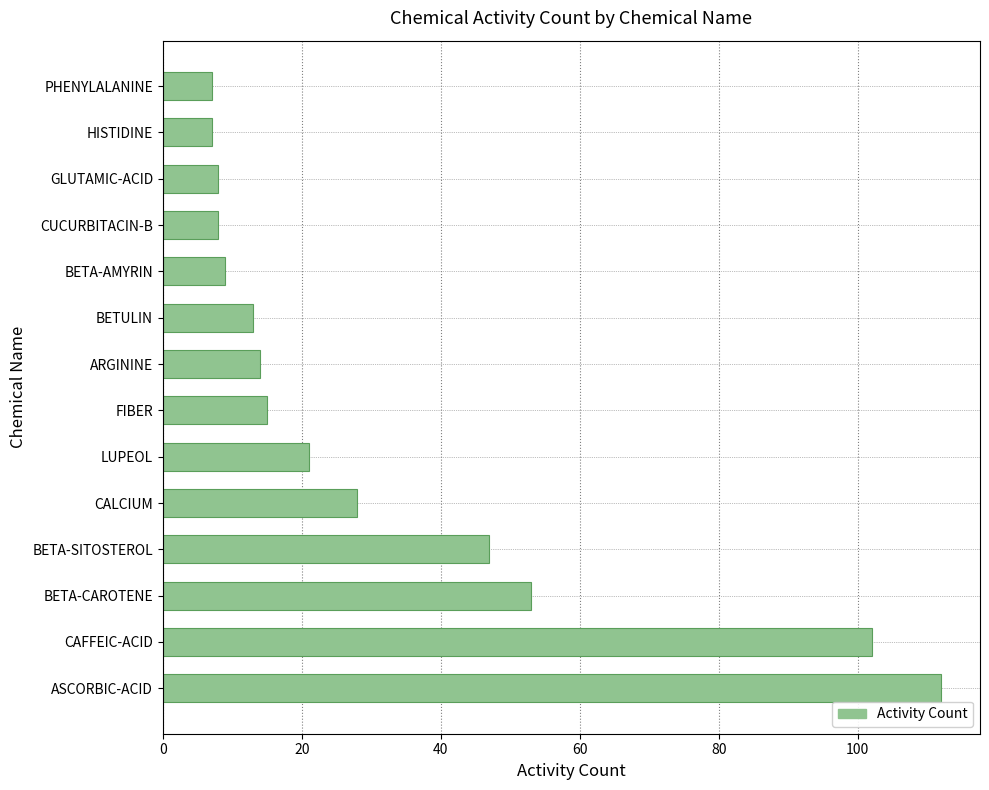

What is the sum of all values?

444